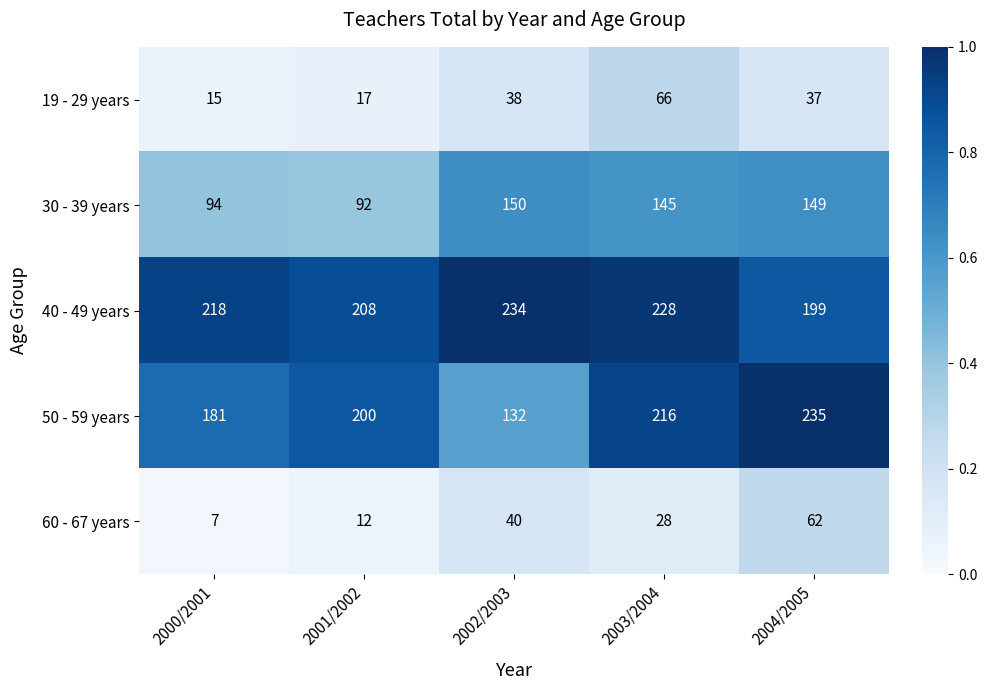

What is the approximate value of 30 - 39 years at 2000/2001?

94